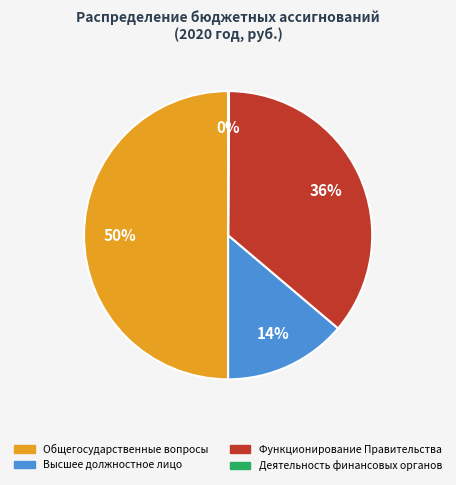

To the nearest percent, what is the difference between the largest and smallest slice percentages?

50%